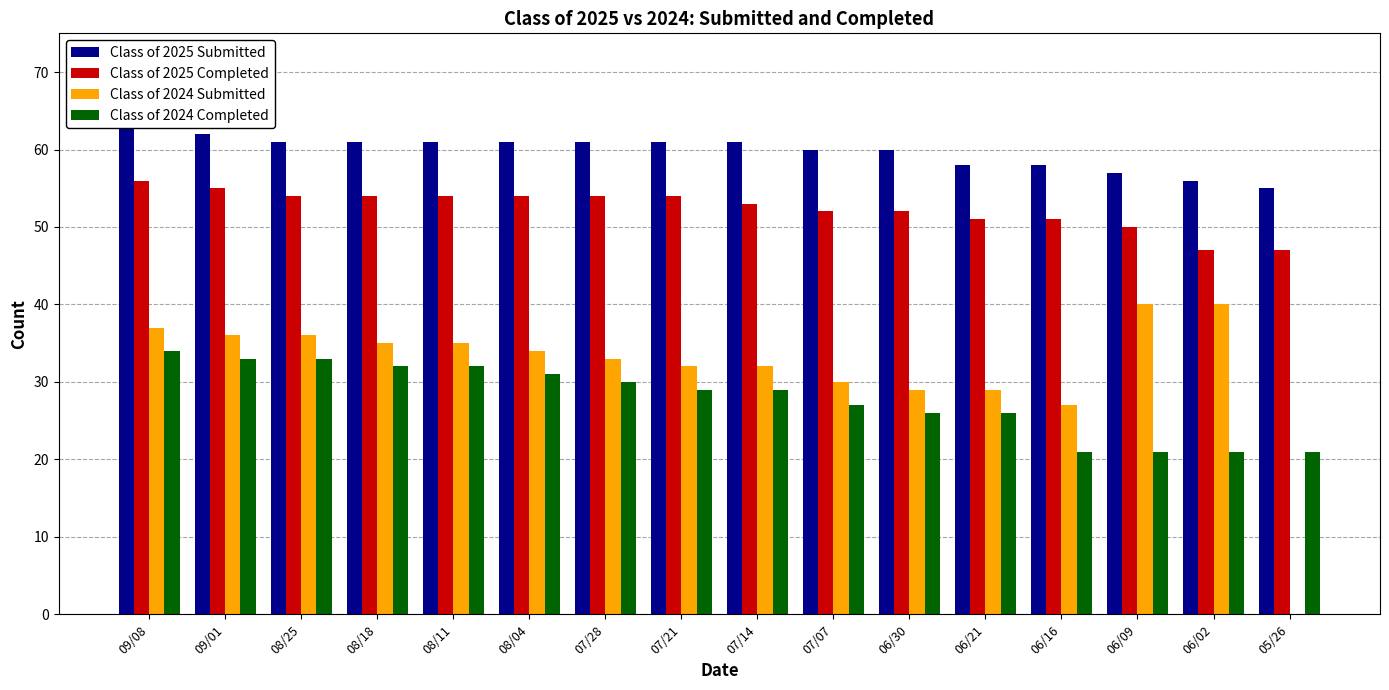

How many bars are there in each group?

4